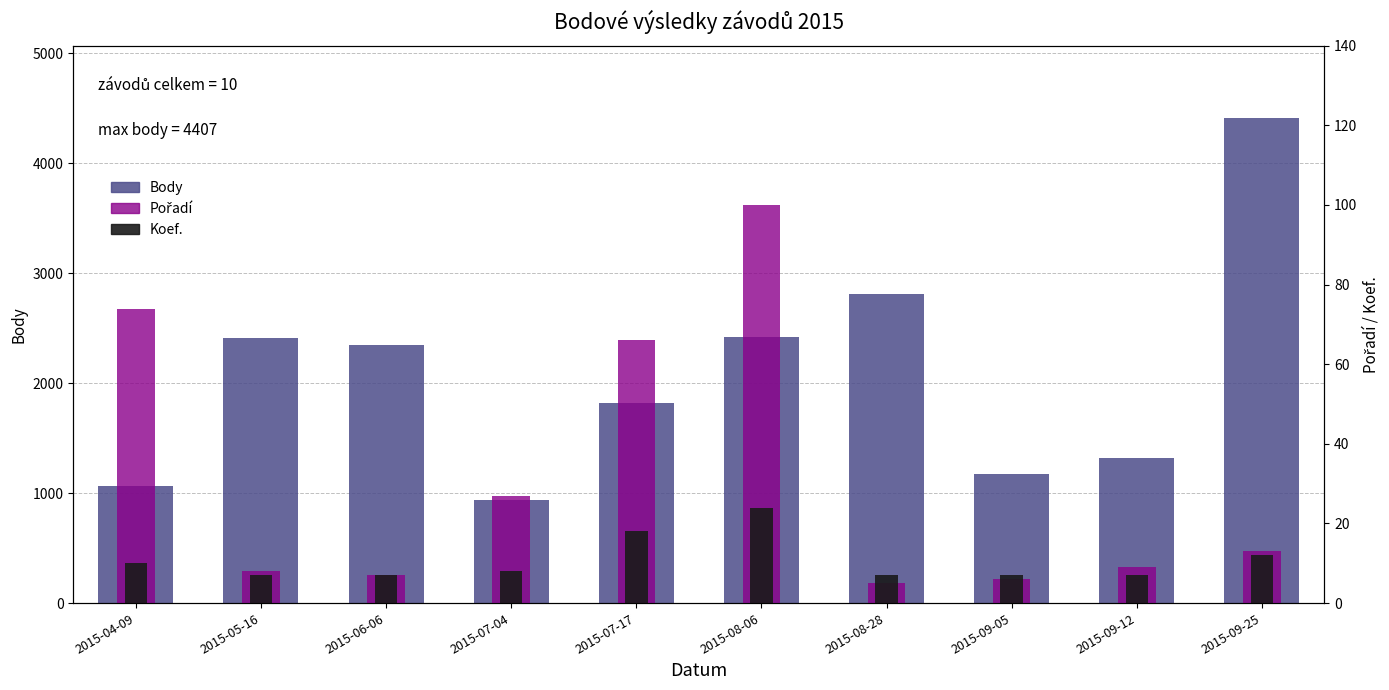

At which label does Body reach its peak?

2015-09-25